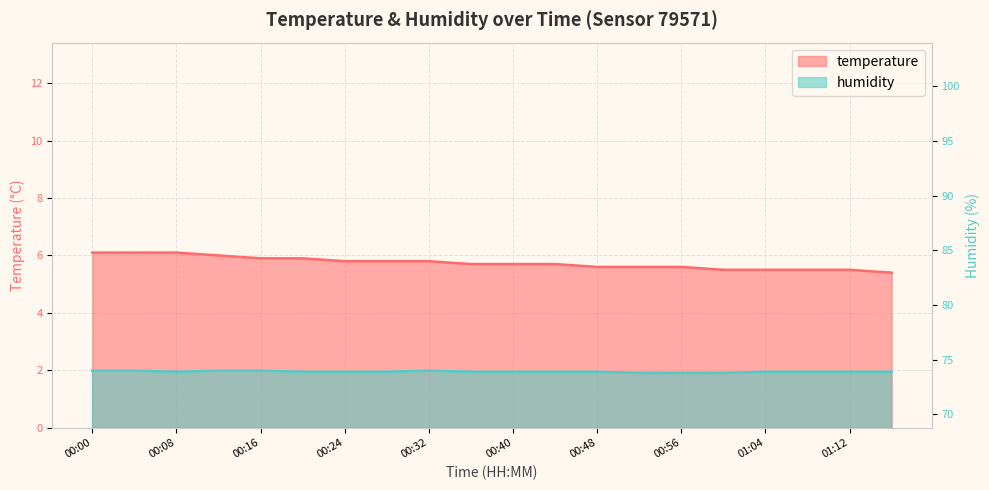

Which series has the largest total across all categories?

humidity